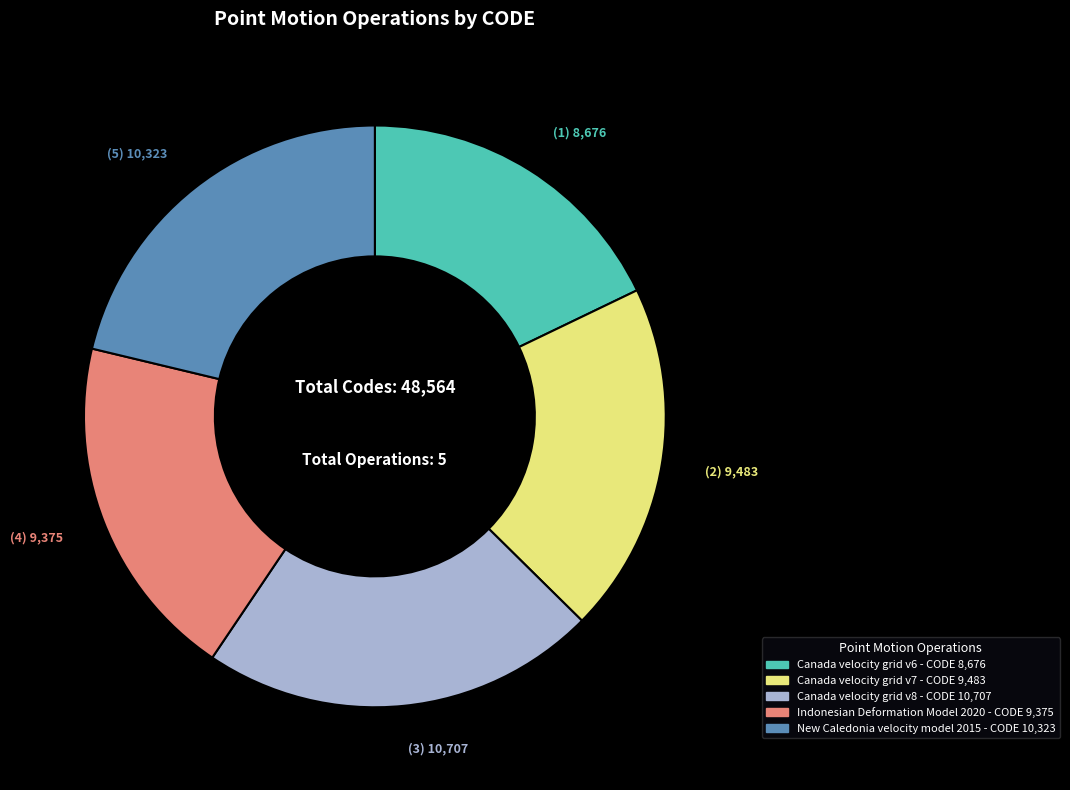

Is New Caledonia velocity model 2015 the majority of the pie?

No